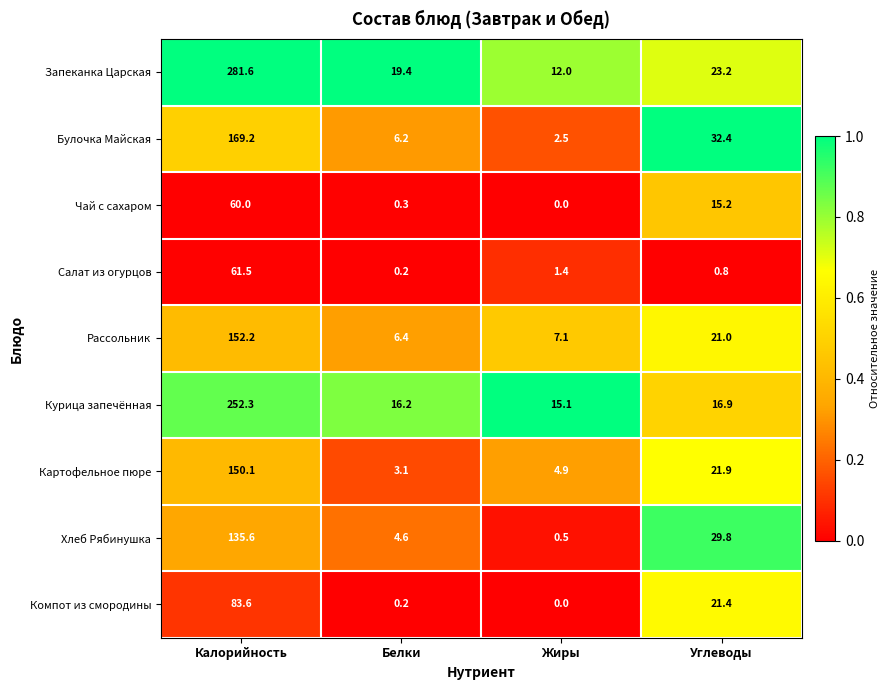

At Углеводы, list the series in order from smallest to largest.

Салат из огурцов, Чай с сахаром, Курица запечённая, Рассольник, Компот из смородины, Картофельное пюре, Запеканка Царская, Хлеб Рябинушка, Булочка Майская